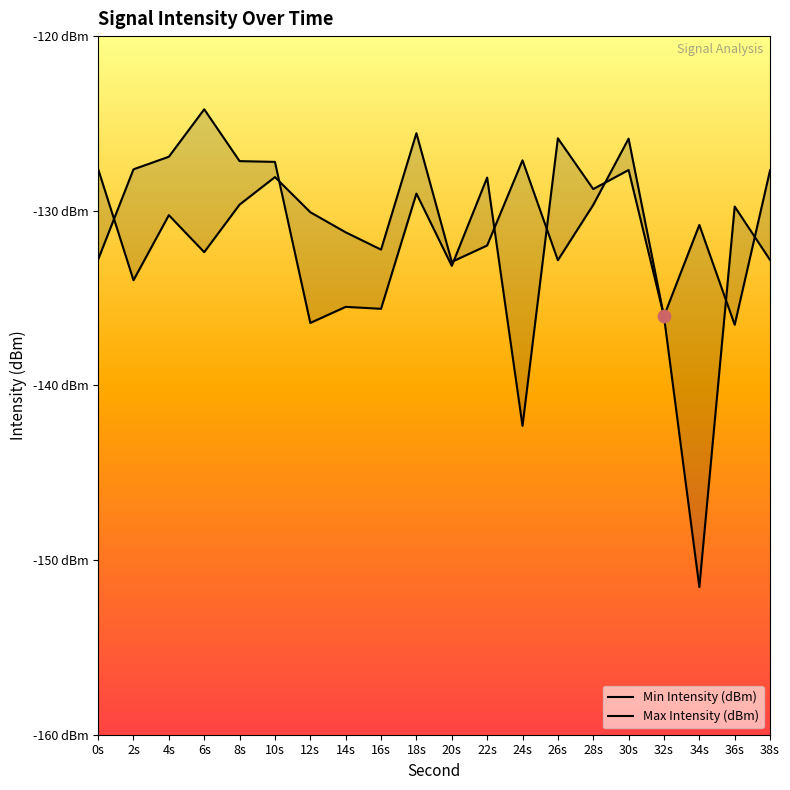

At how many categories does at least one series exceed -141?

20